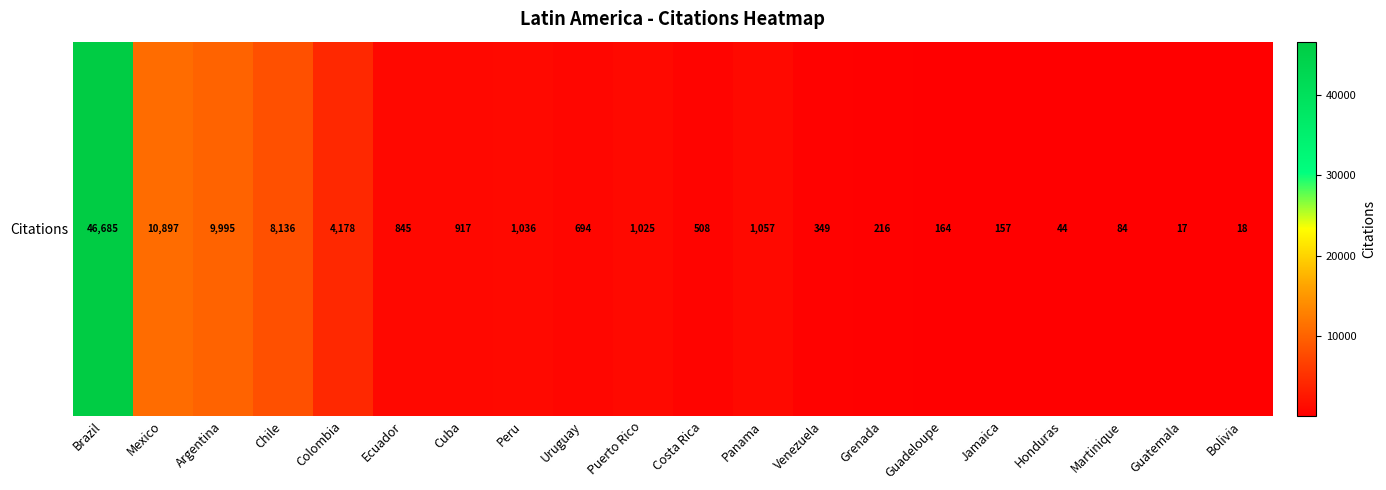

How many distinct data groups are displayed?

1